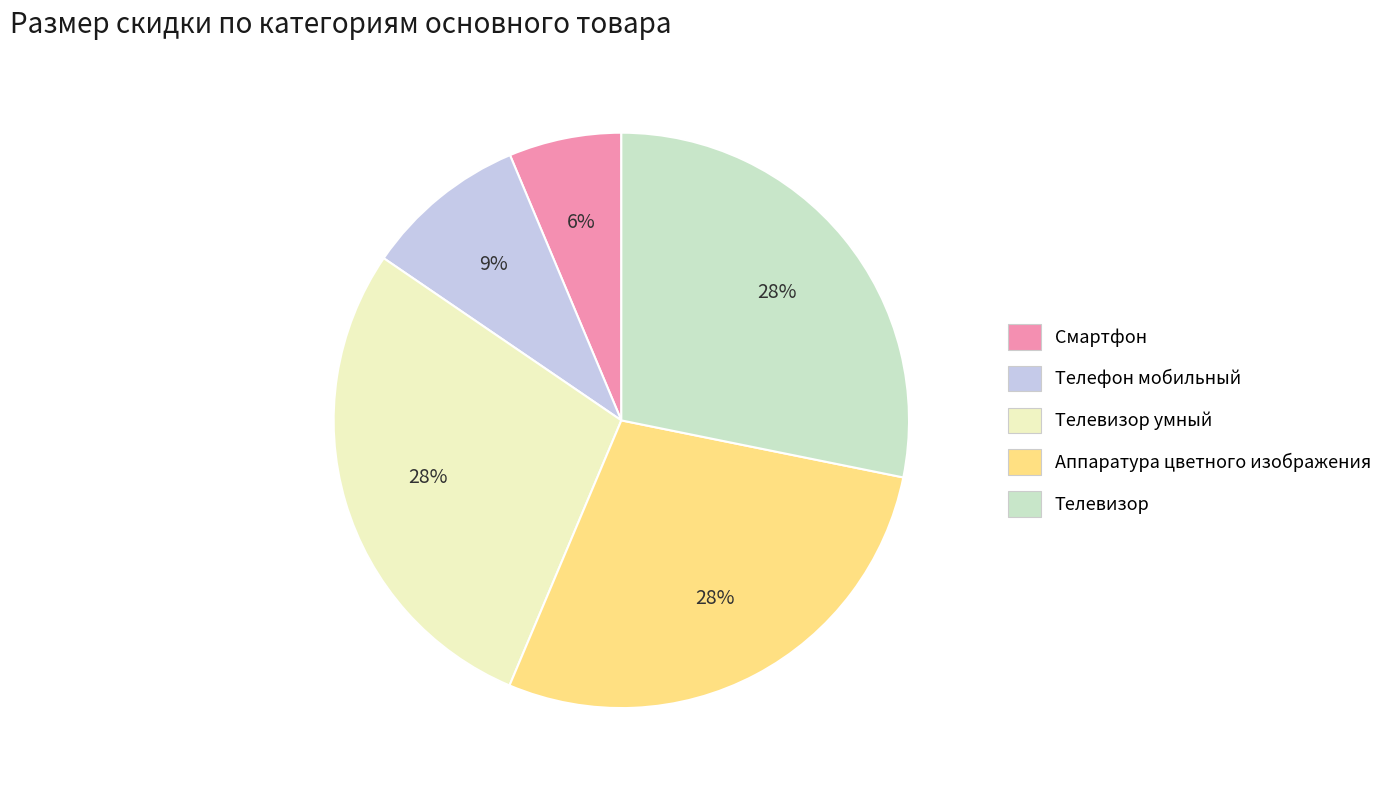

Do Смартфон and Телевизор умный together represent more than half of the pie?

No